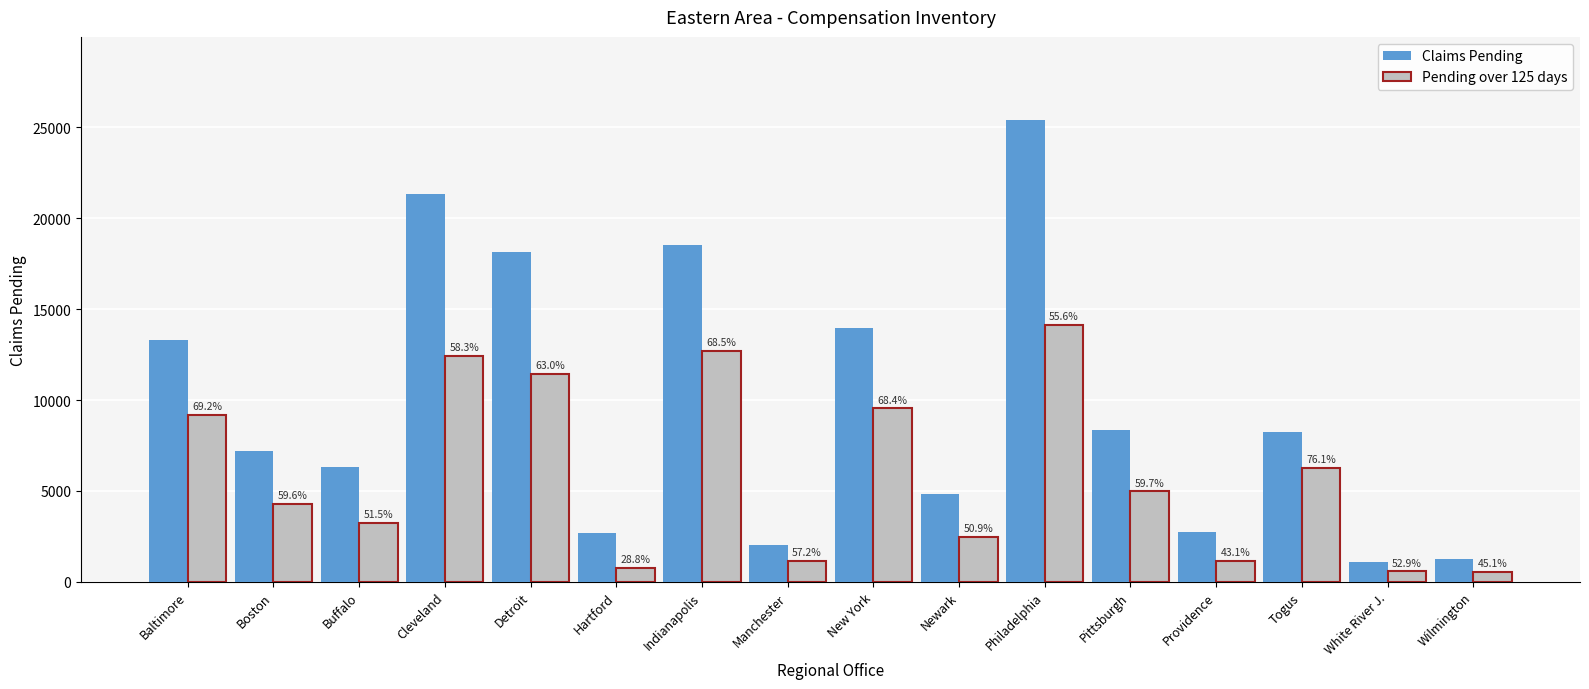

Is the value of Claims Pending at Providence greater than the value of Pending over 125 days at Indianapolis?

No